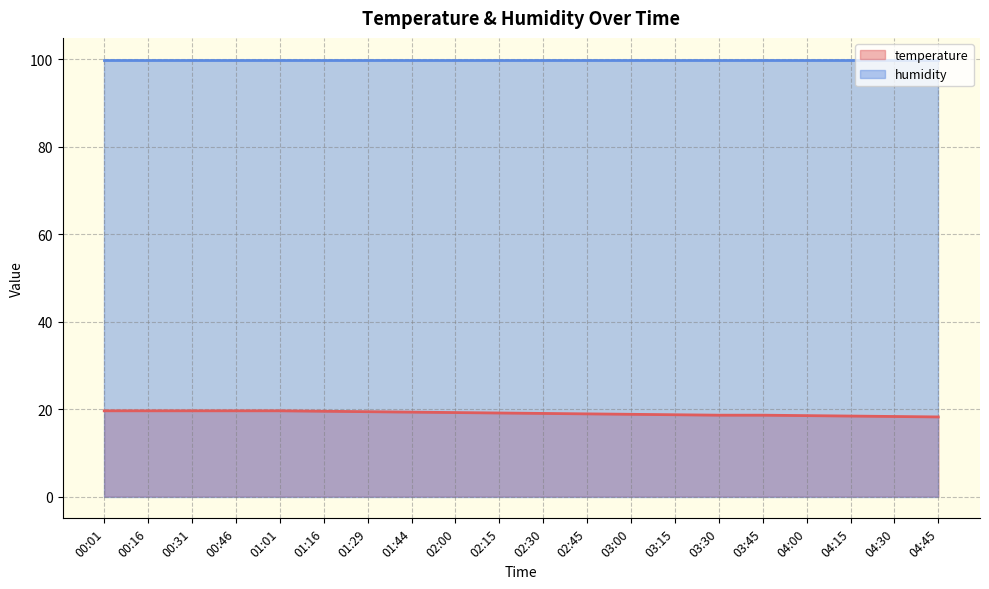

Read the value at 00:01.

19.6